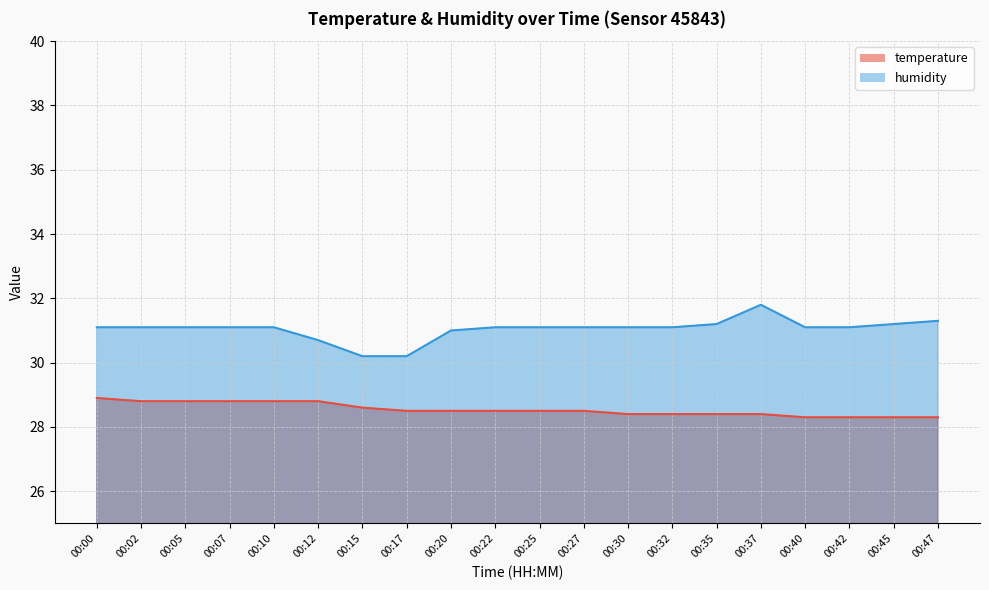

Which has a higher value, 00:17 or 00:07?

00:07